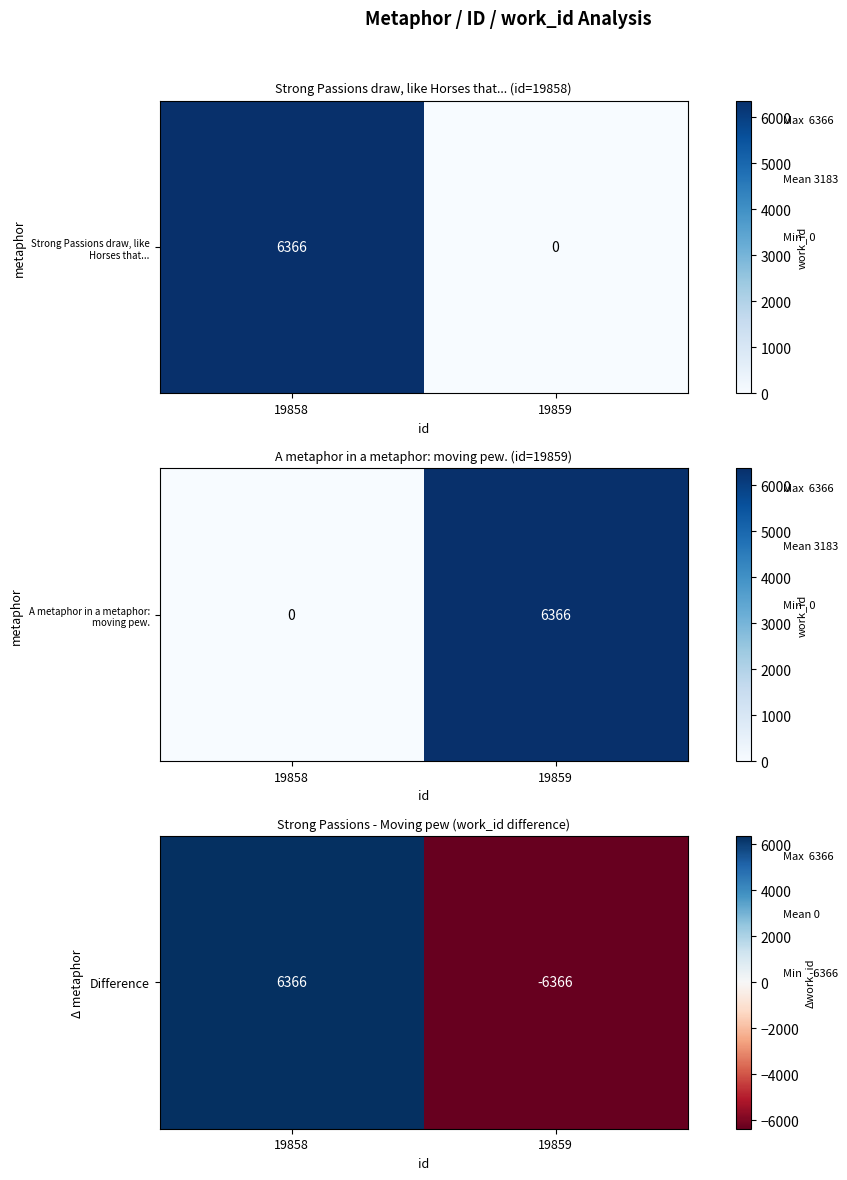

At which label is the value closest to 0?

19858